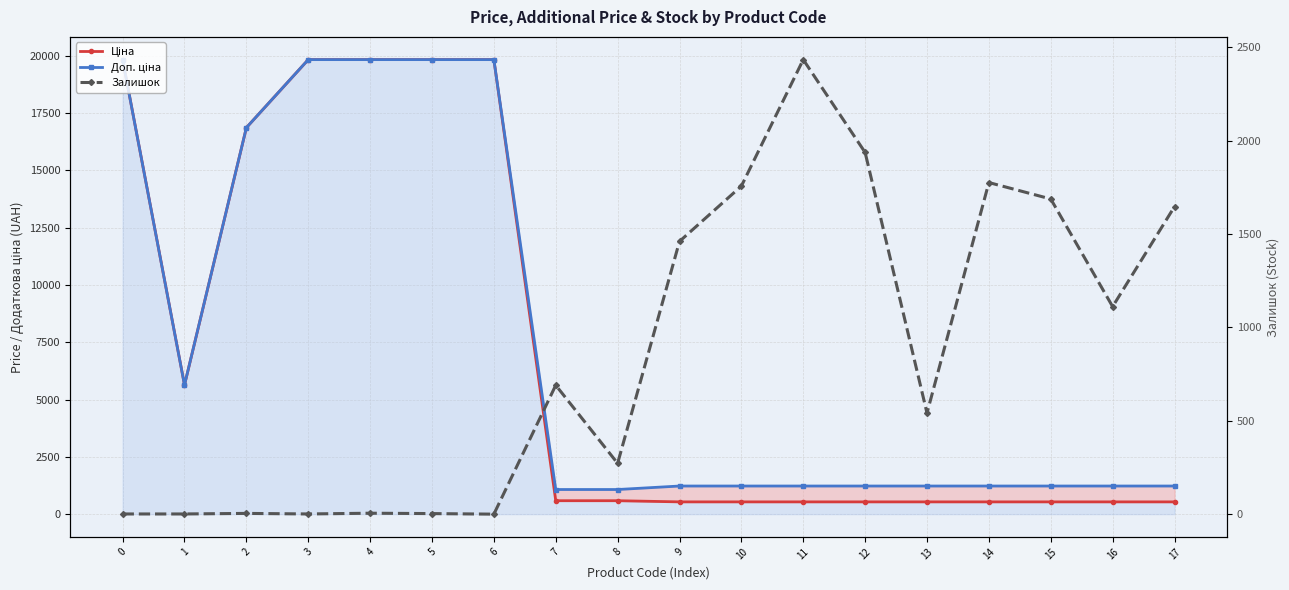

After their last crossing, which series has the higher values: Залишок or Доп. ціна?

Залишок